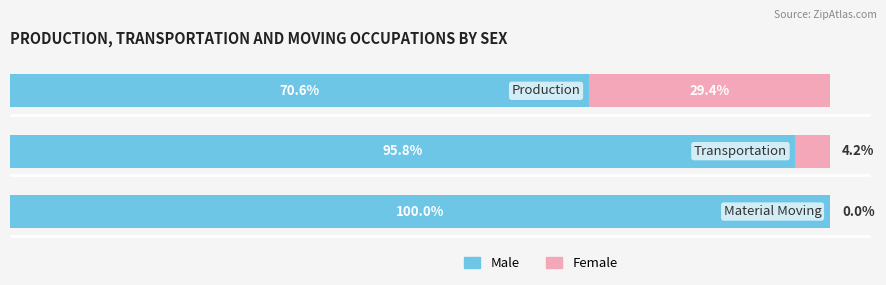

What is the difference between the maximum and second lowest values in the Male series?

4.2